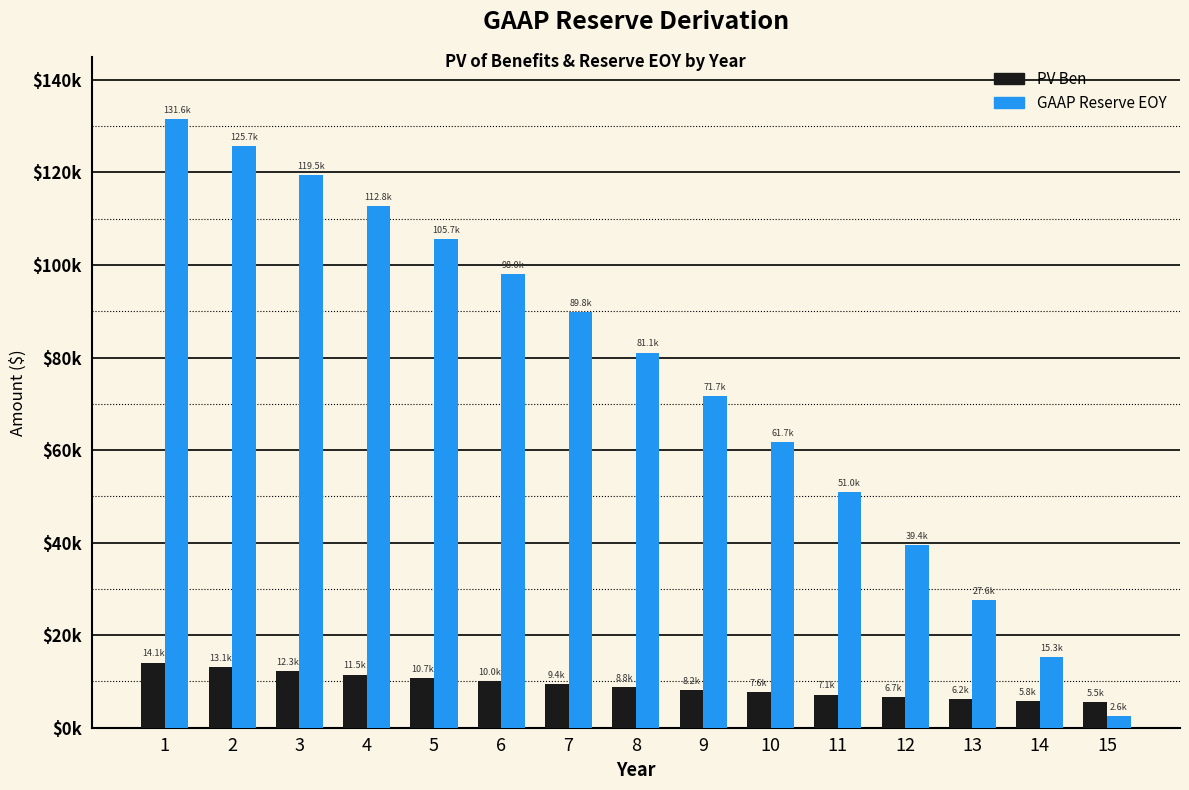

The GAAP Reserve EOY series shows 23682.3 at 14. True or false?

False